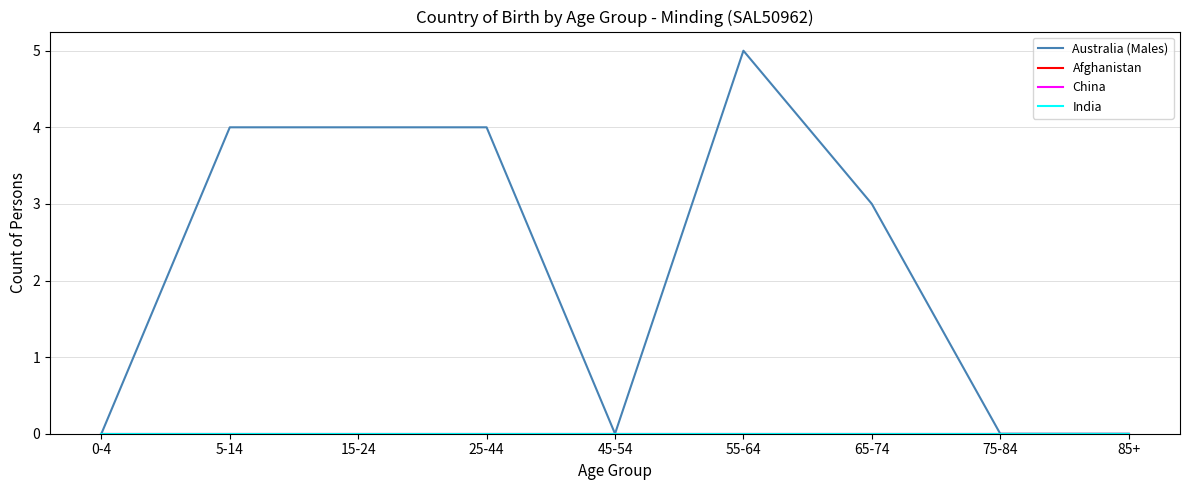

Does the chart display data point markers on the line(s)?

No